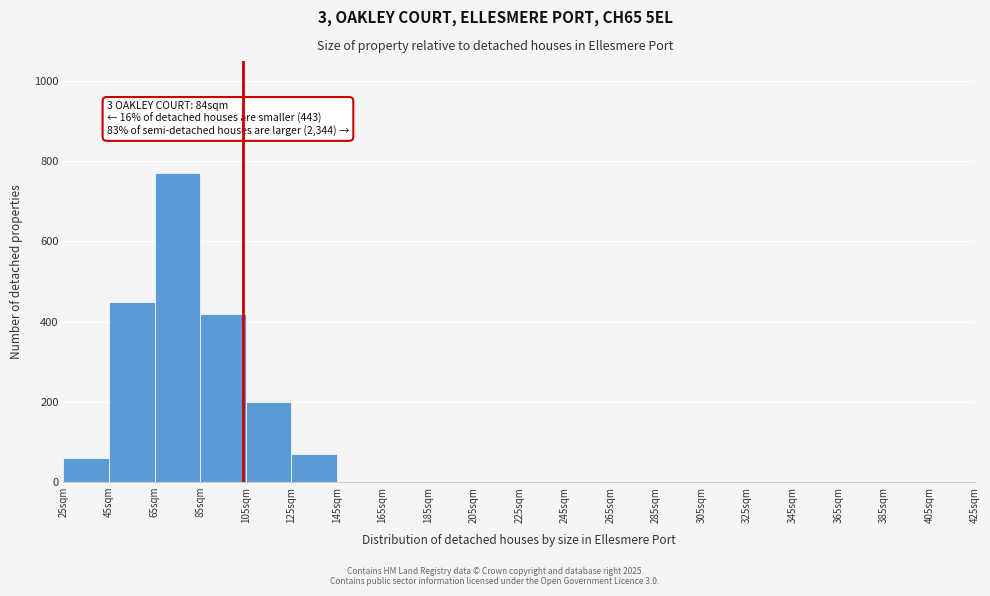

Over which range of the x-axis is the bar tallest?

65 to 85